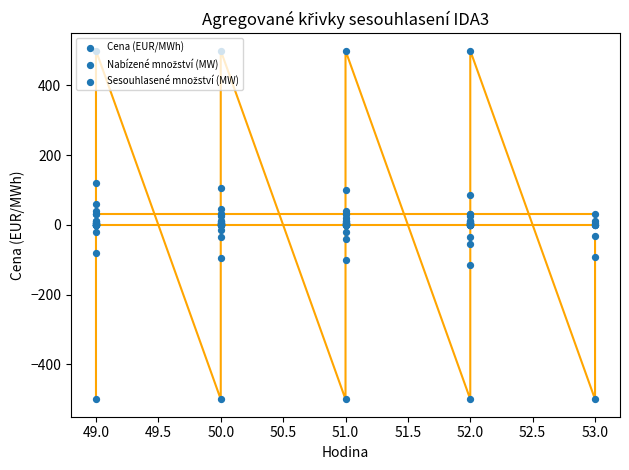

Which series reaches the maximum Y coordinate?

Cena (EUR/MWh) (line)